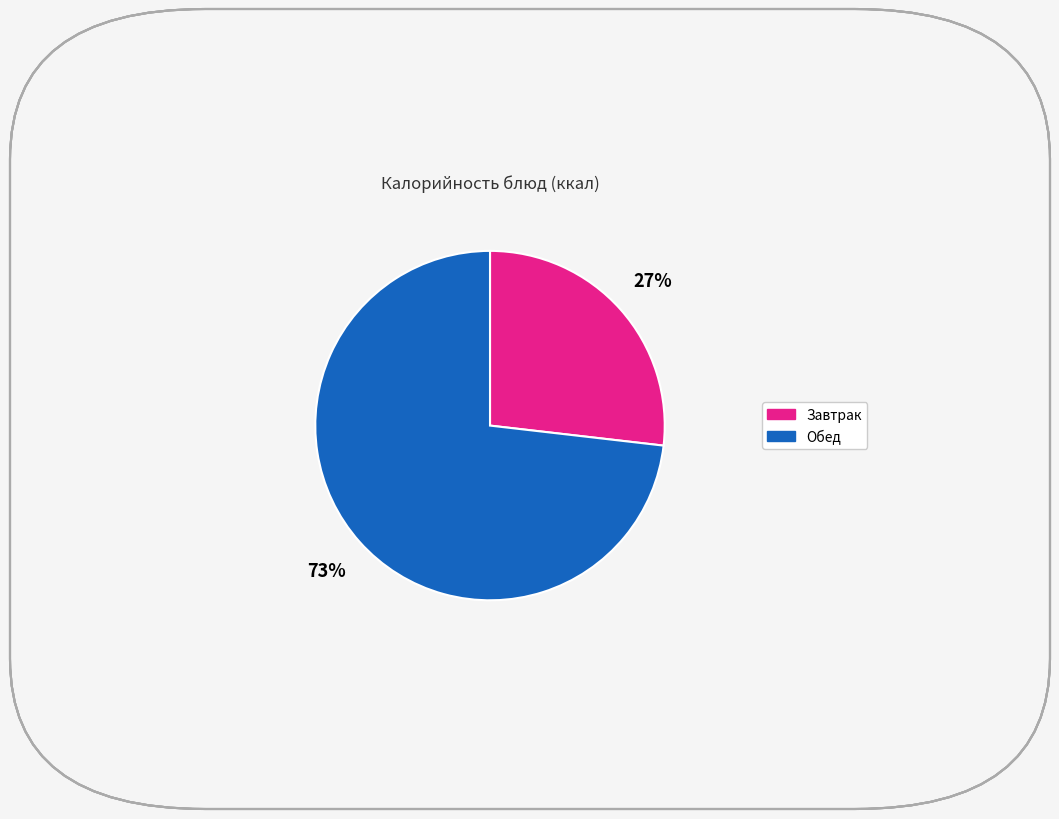

To the nearest percent, what is the difference between the largest and smallest slice percentages?

46%